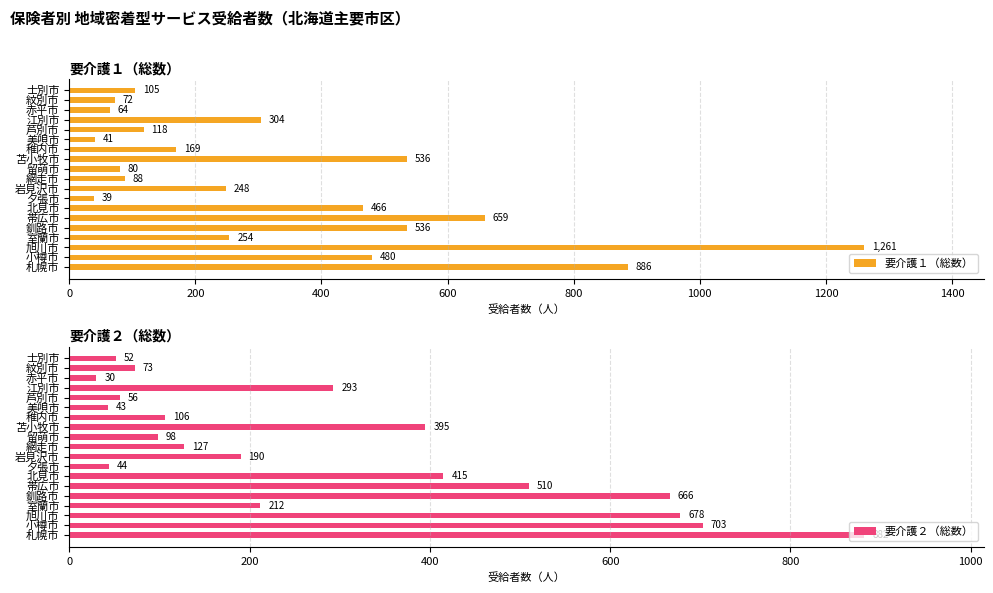

At which label does 要介護１（総数） reach its minimum?

夕張市